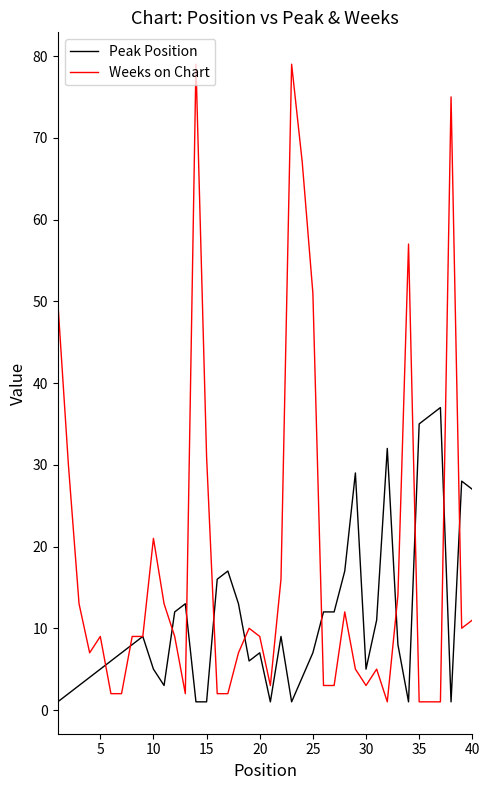

Rank the series by their average value, from highest to lowest.

Weeks on Chart, Peak Position